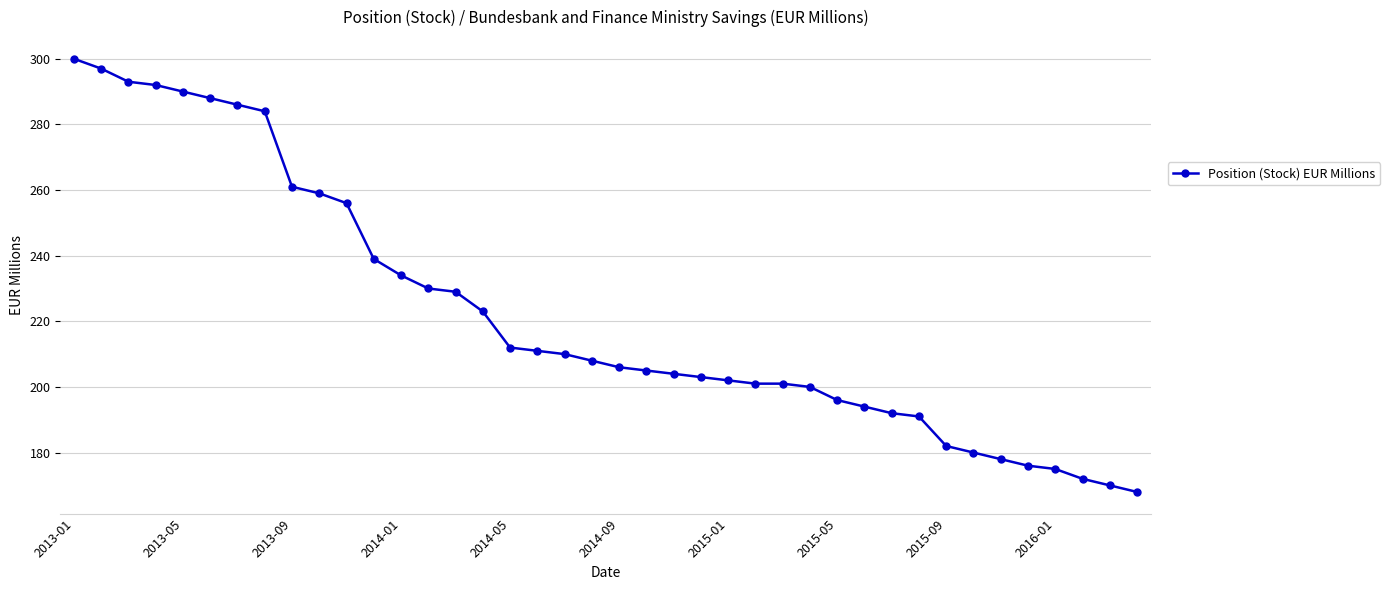

What is the value of the 9th point from the left?

261